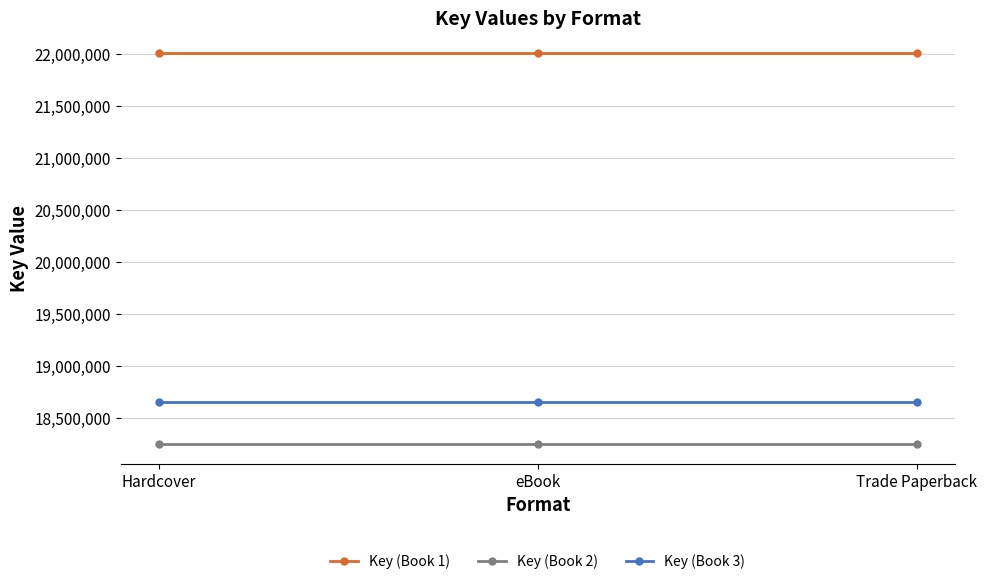

Reading right to left, list all the values displayed in this chart.

Key (Book 1): 22011159	22011159	22011159
Key (Book 2): 18248087	18248087	18248087
Key (Book 3): 18652117	18652117	18652117